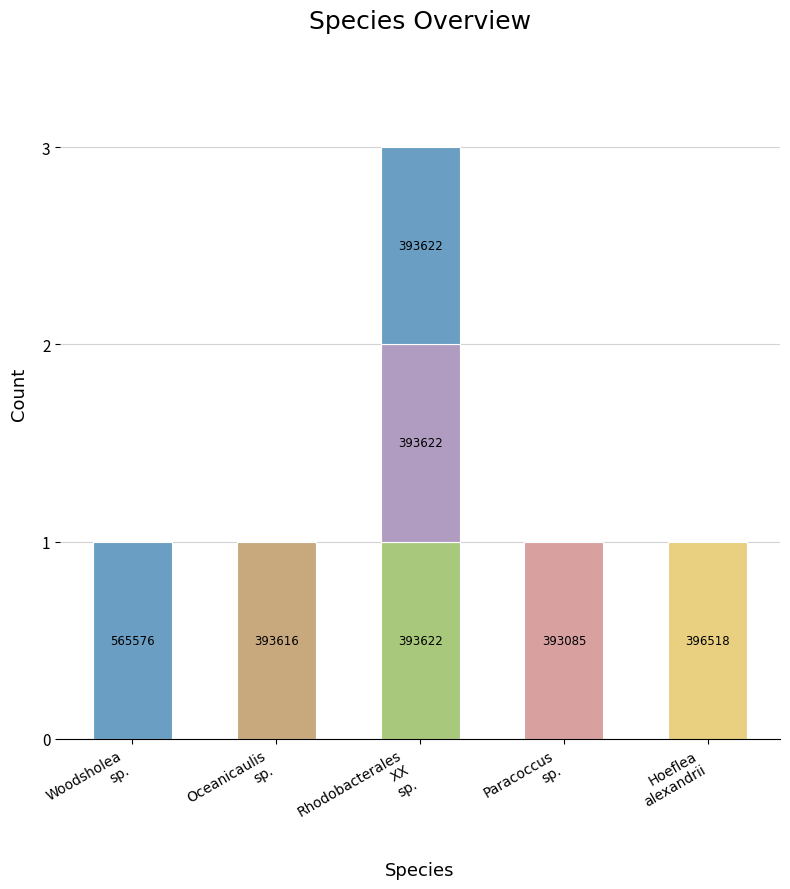

Which label corresponds to the largest value in the chart?

Woodsholea sp.